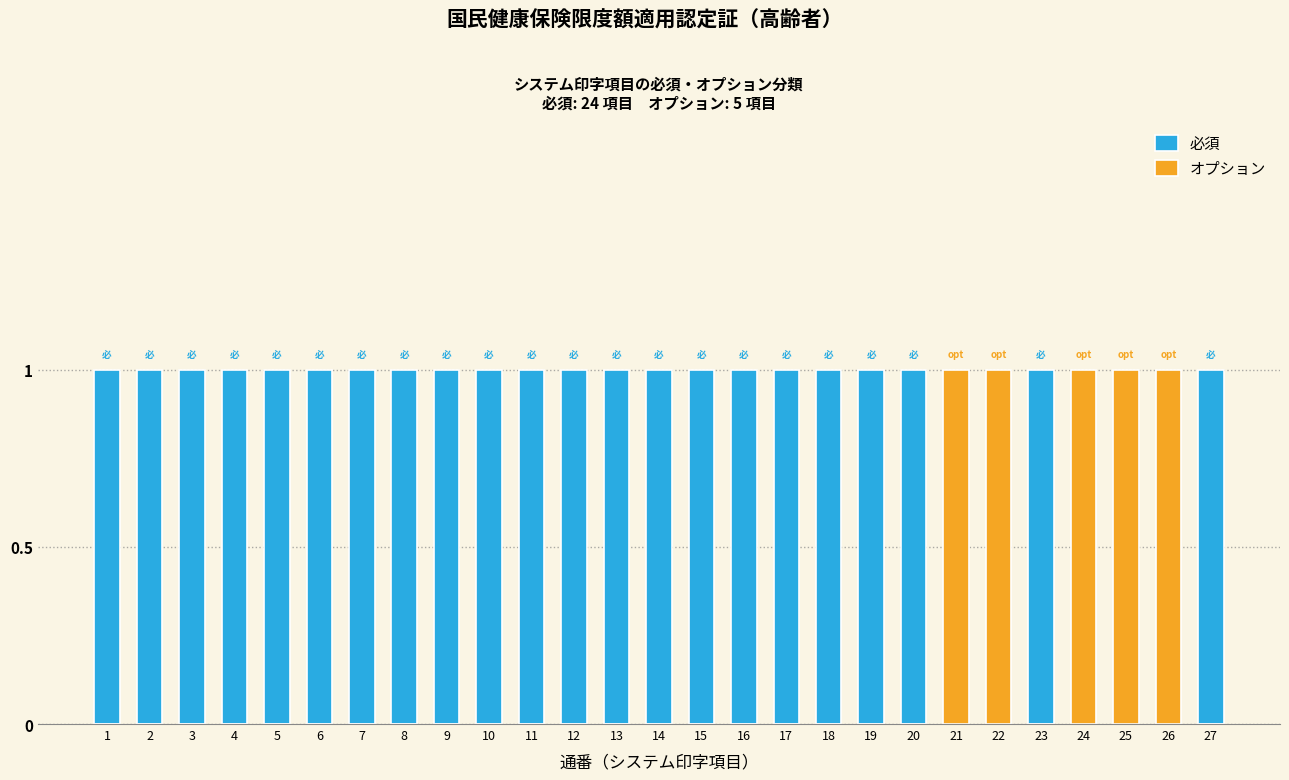

Reading left to right, transcribe all the data shown in this chart.

必須: 1	1	1	1	1	1	1	1	1	1	1	1	1	1	1	1	1	1	1	1	0	0	1	0	0	0	1
オプション: 0	0	0	0	0	0	0	0	0	0	0	0	0	0	0	0	0	0	0	0	1	1	0	1	1	1	0